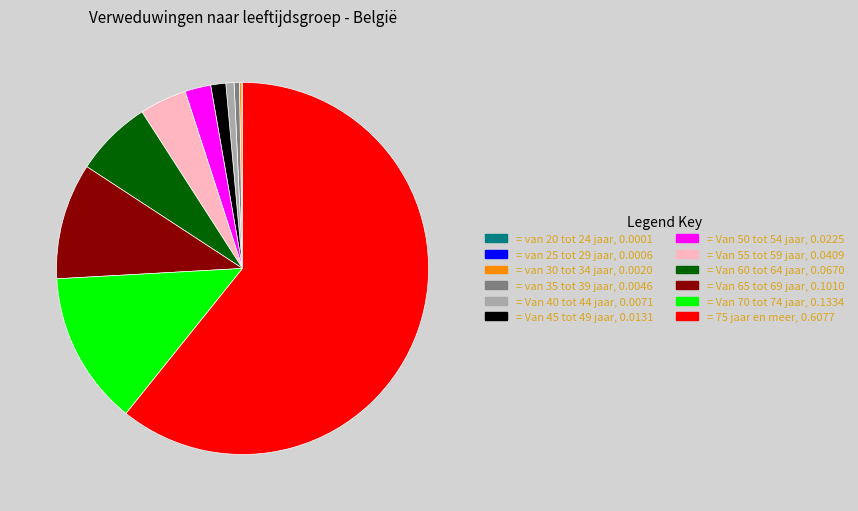

Does any single category account for the majority?

Yes